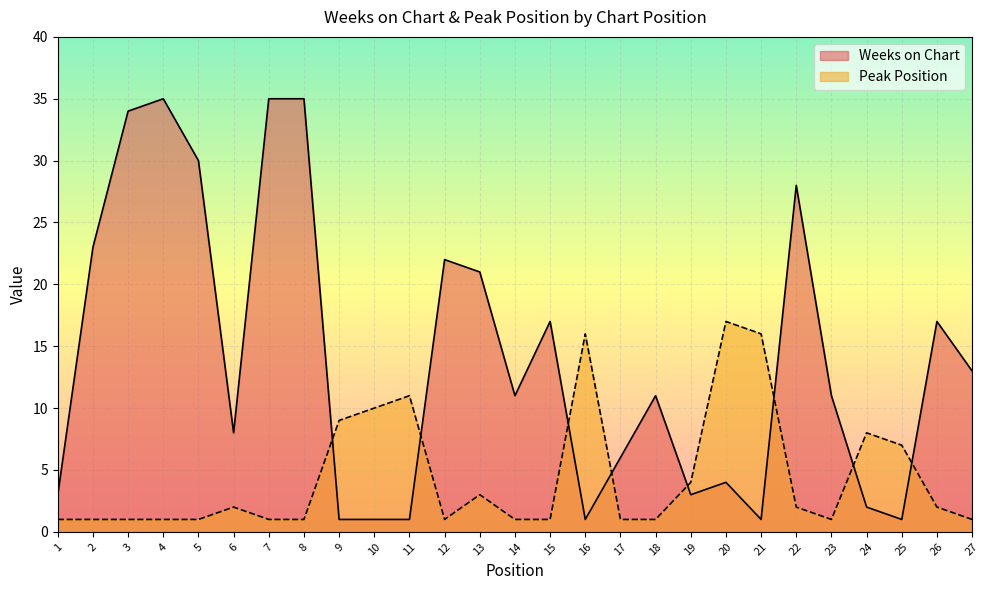

Where is the first local minimum for Peak Position?

12